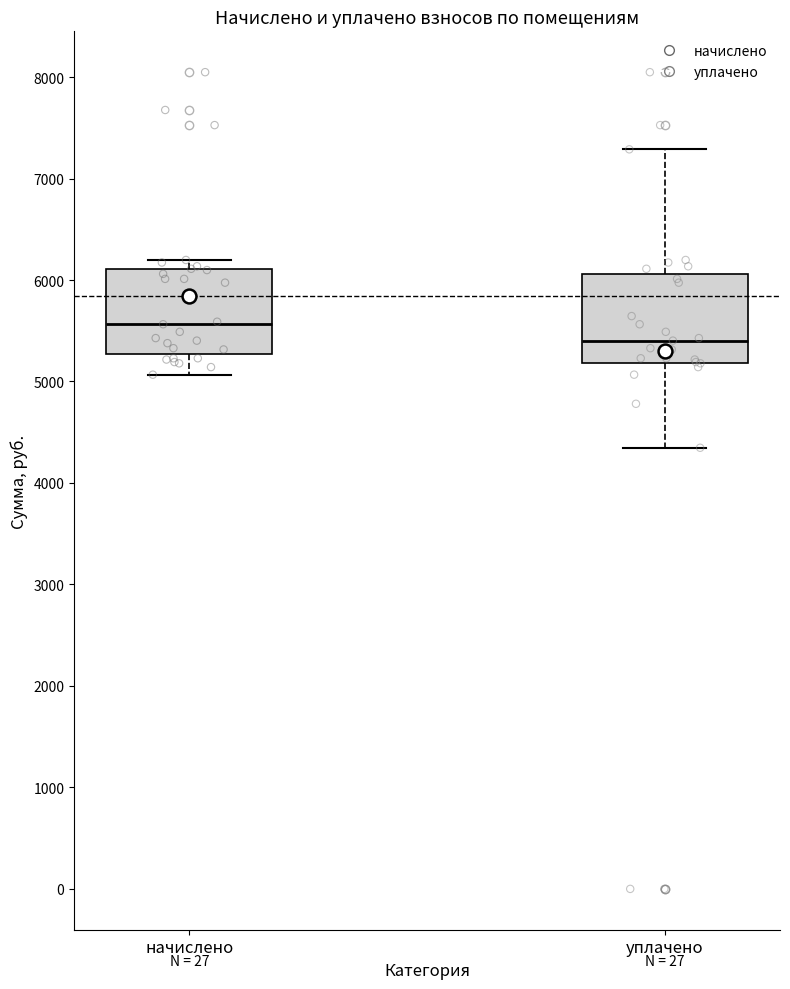

Where does the lower whisker of the box for начислено end on the y-axis? The values are not printed on the chart, so give them approximately, as read against the axis.

5100